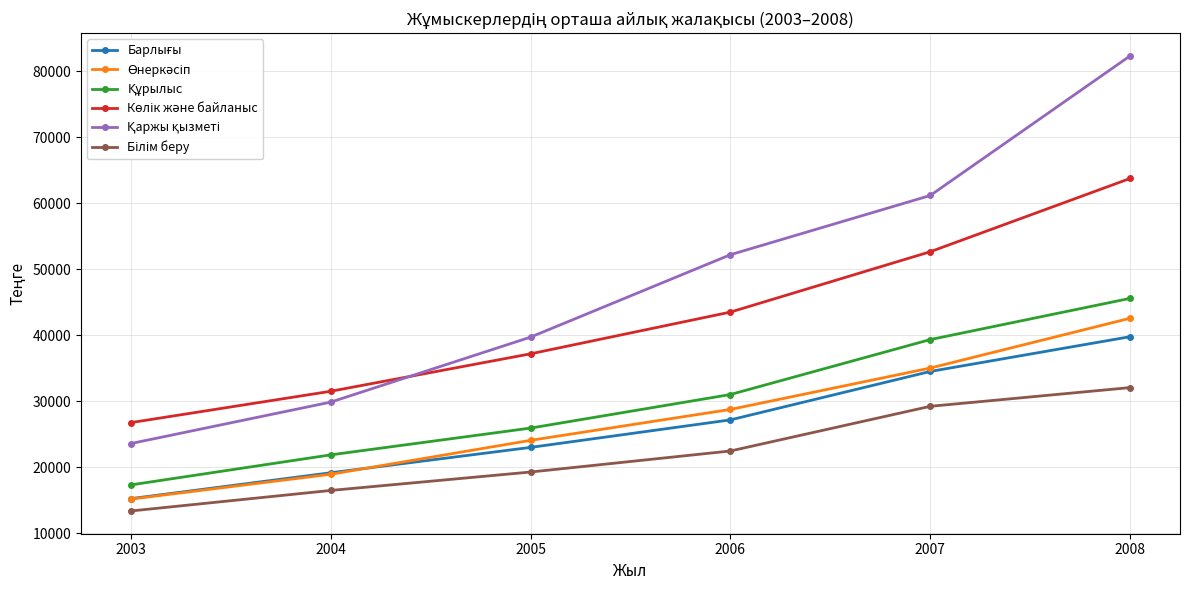

What is the spread (max minus min) of values at 2007?

31962